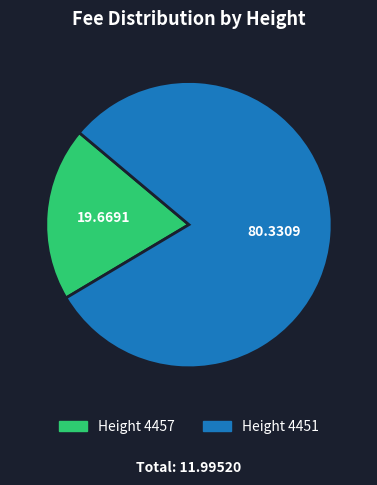

Is there a majority slice in this chart?

Yes